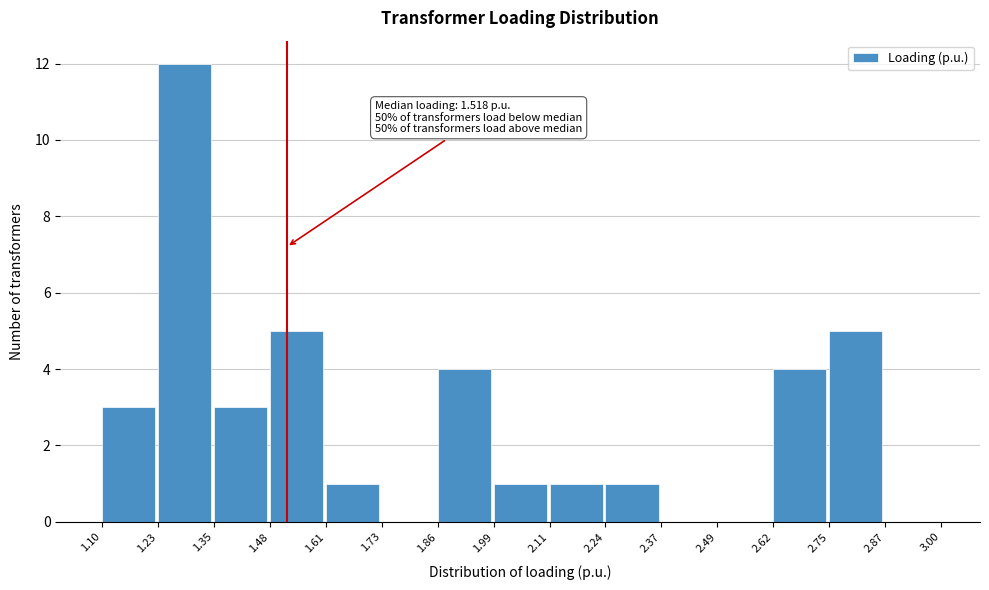

Which range on the x-axis has the tallest bar?

1.23 to 1.35